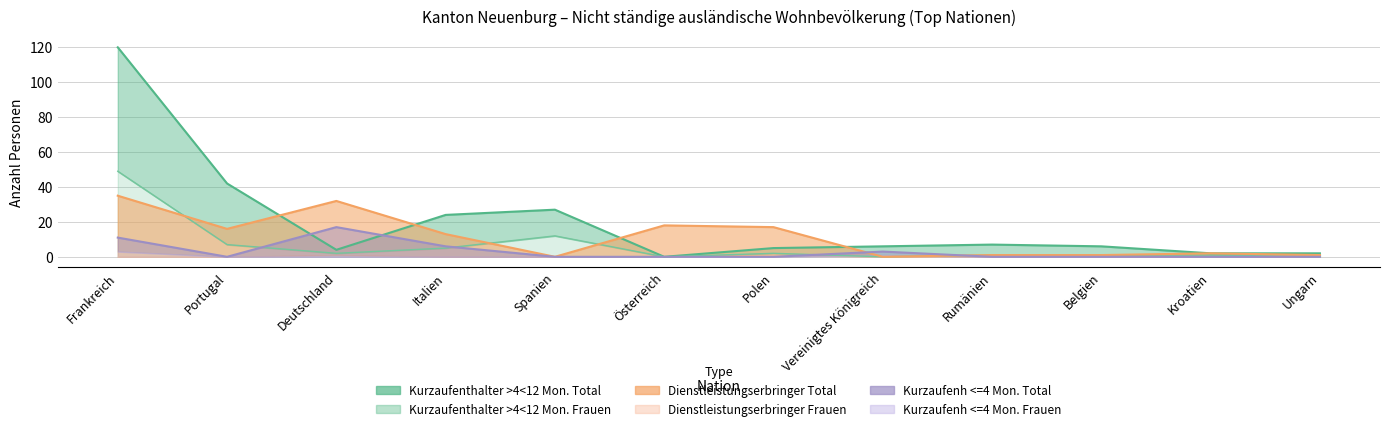

Where do Kurzaufenthalter >4<12 Mon. Frauen and Kurzaufenh <=4 Mon. Total first cross each other?

Portugal and Deutschland